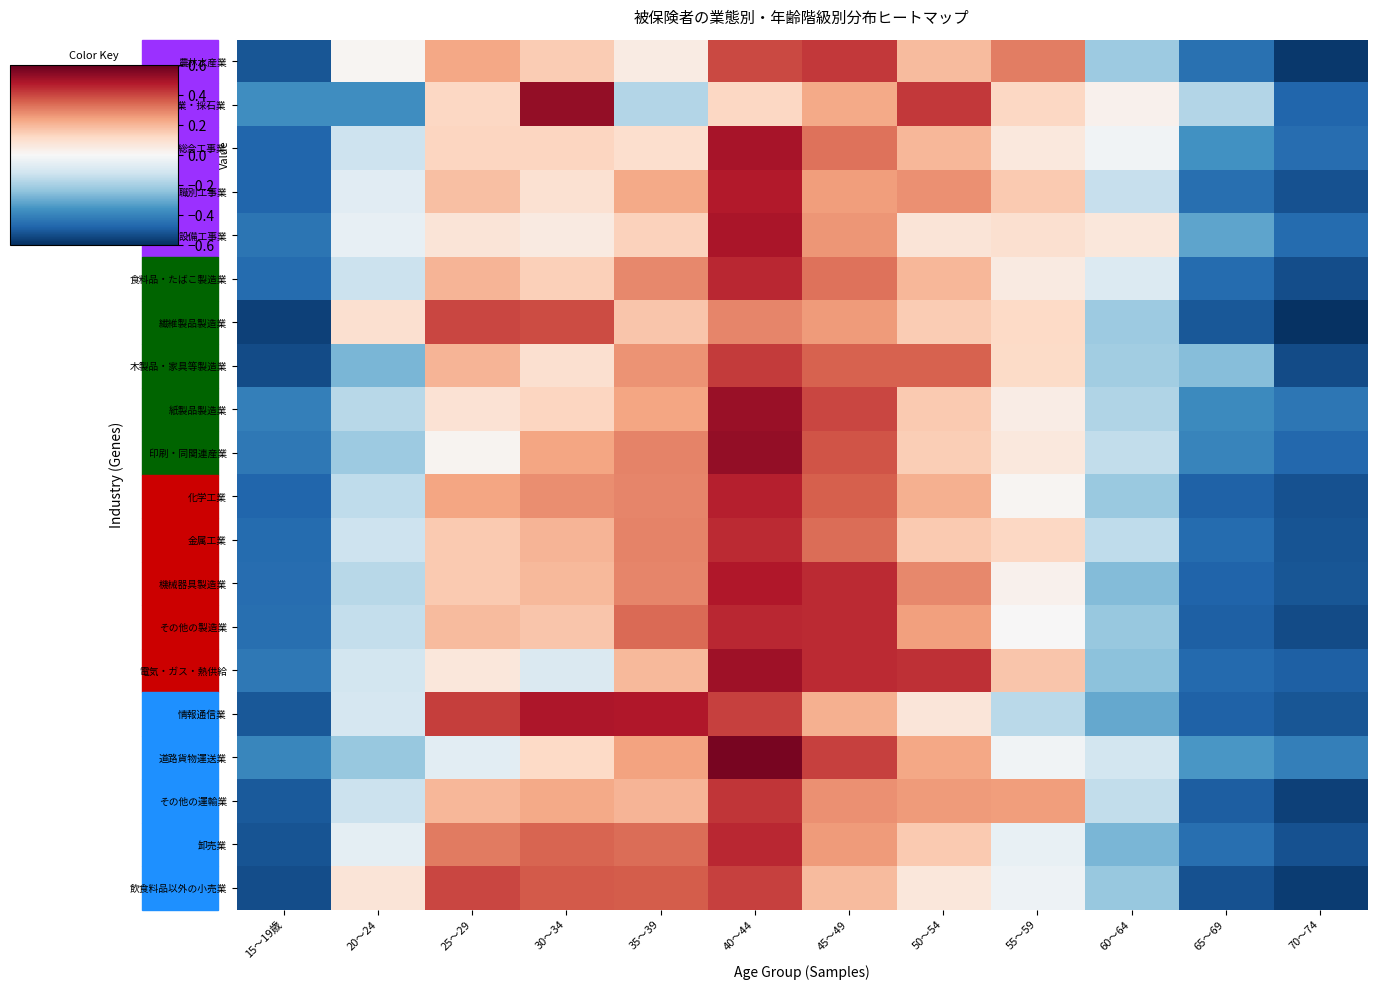

Between 40～44 and 60～64, which series saw the biggest shift?

電気・ガス・熱供給